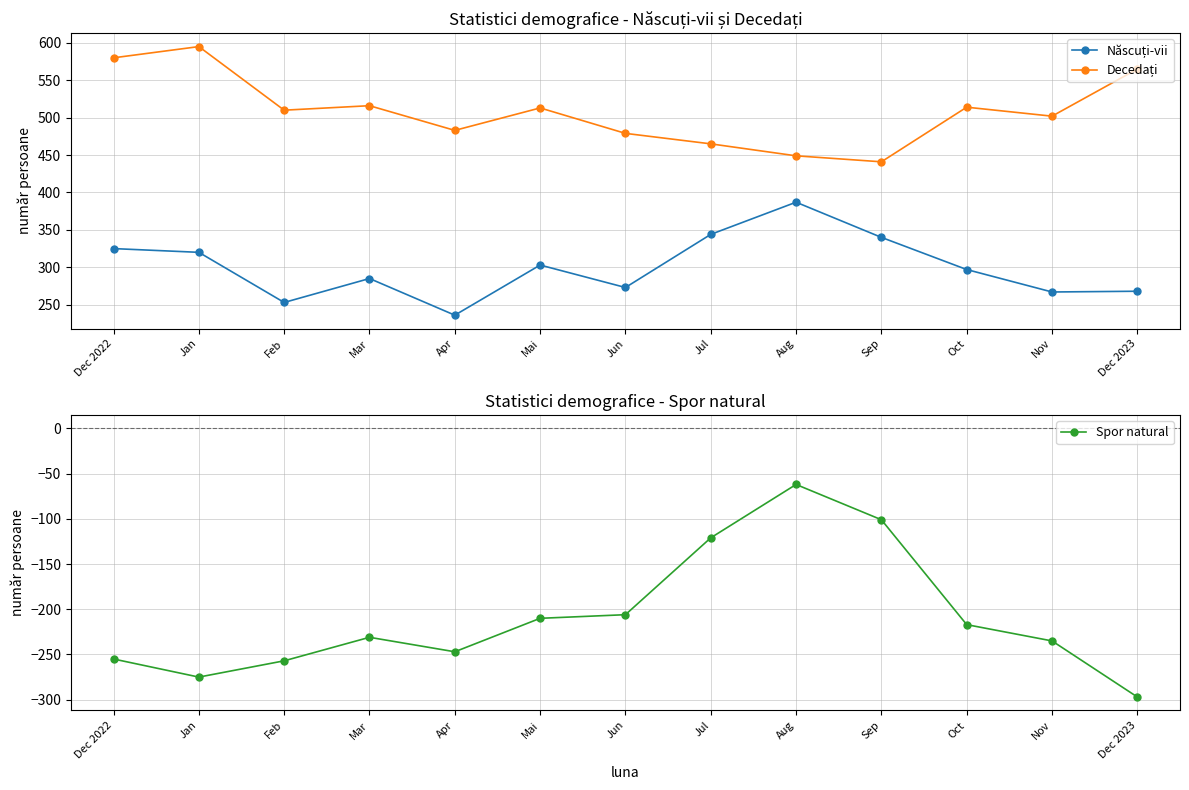

Rank the series at Mar from highest to lowest value.

Decedați, Născuți-vii, Spor natural